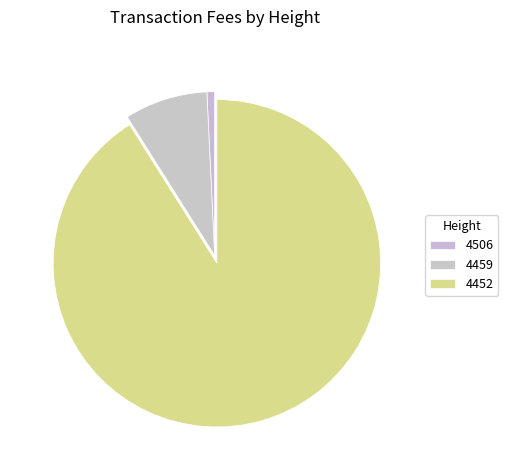

To the nearest percent, what percentage of the pie is 4452?

91%